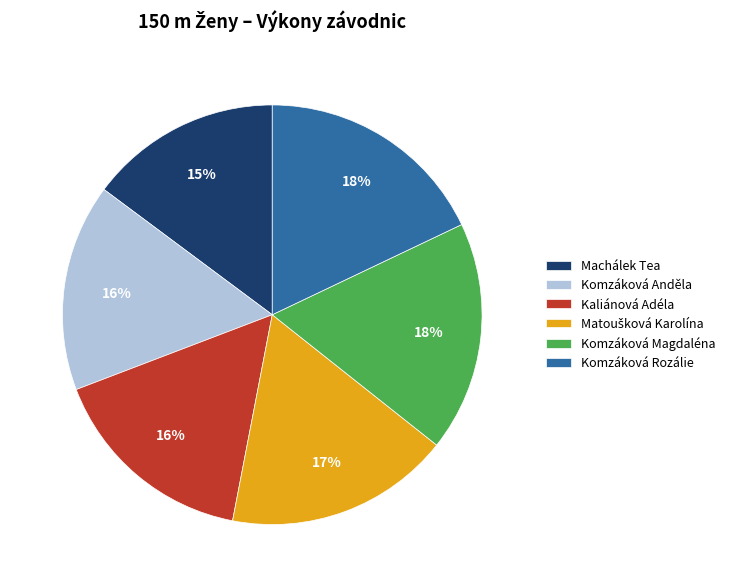

How many slices are in this pie chart?

6